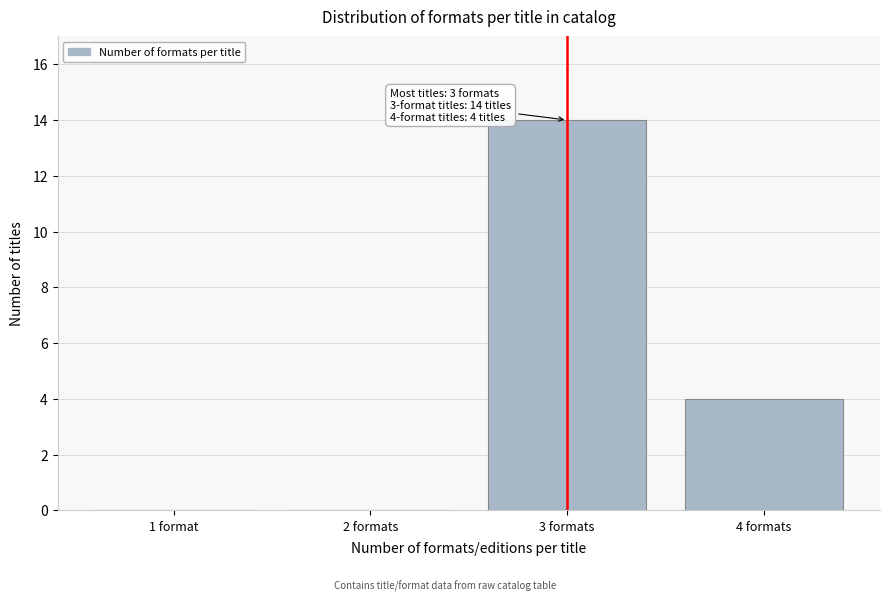

Reading right to left, list all the values displayed in this chart.

4 formats=4	3 formats=14	2 formats=0	1 format=0